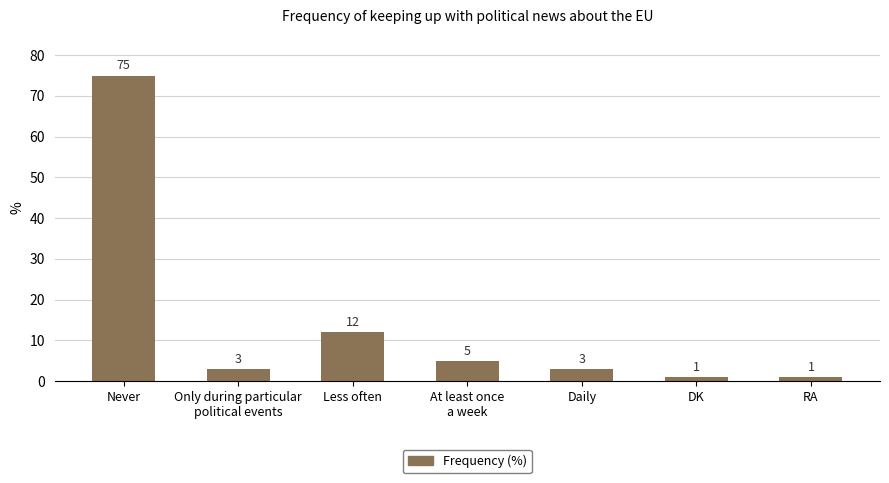

What is the value of the 2nd bar from the left?

3